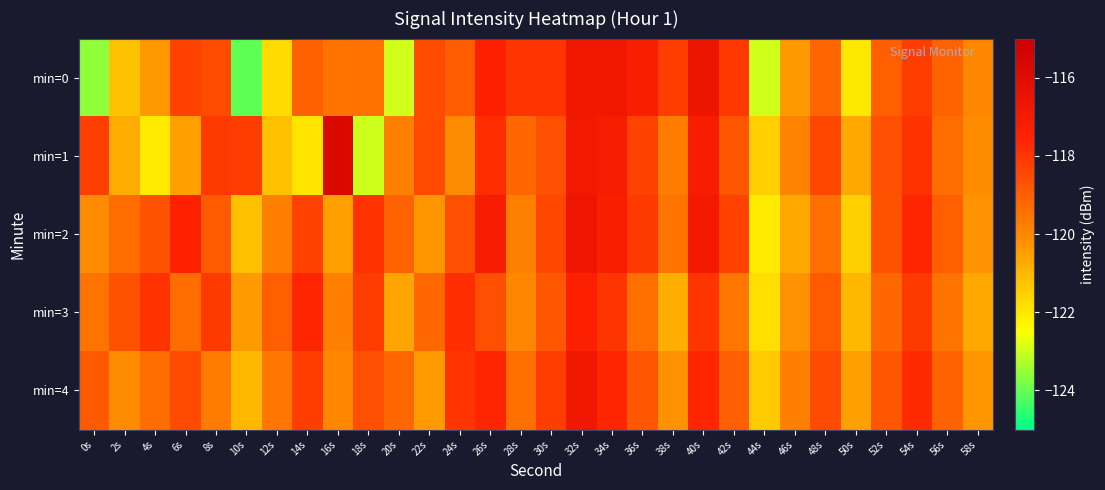

Rank the series at 56s from lowest to highest value.

min=3, min=1, min=0, min=4, min=2